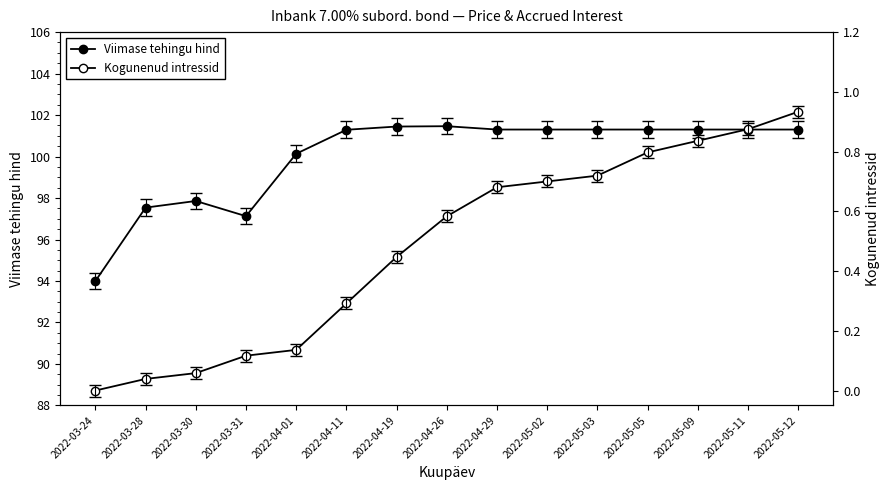

True or false: Viimase tehingu hind has a value of 101.3 at 2022-05-09.

True